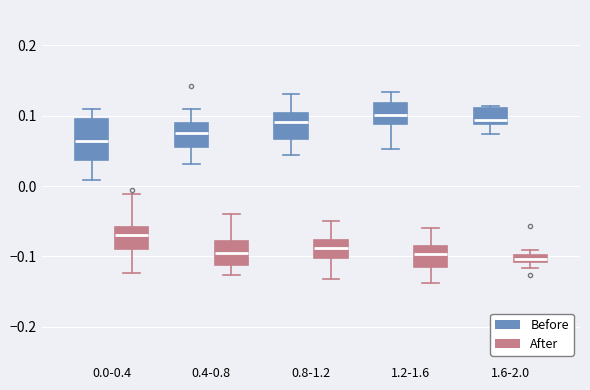

Which box is the tallest, from its lower edge to its upper edge?

0.0-0.4 (Before)